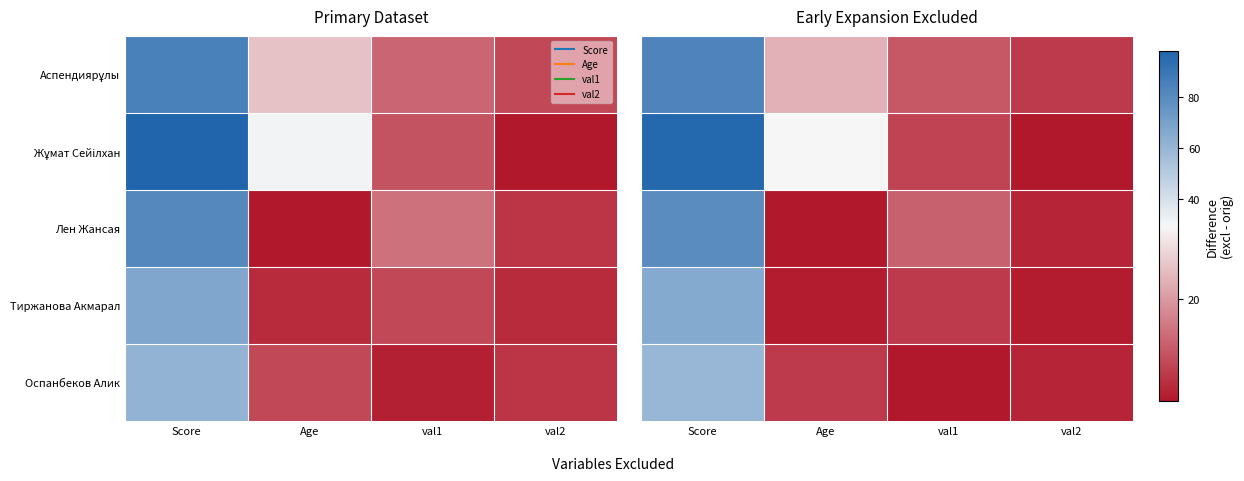

Rank the categories by Тиржанова Акмарал value from highest to lowest.

Score, val1, Age, val2